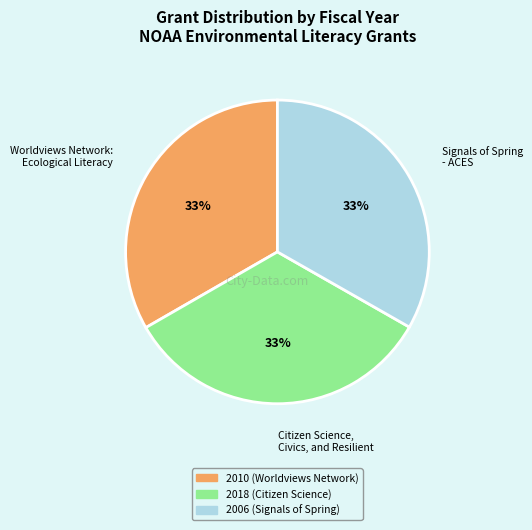

Is there a majority slice in this chart?

No